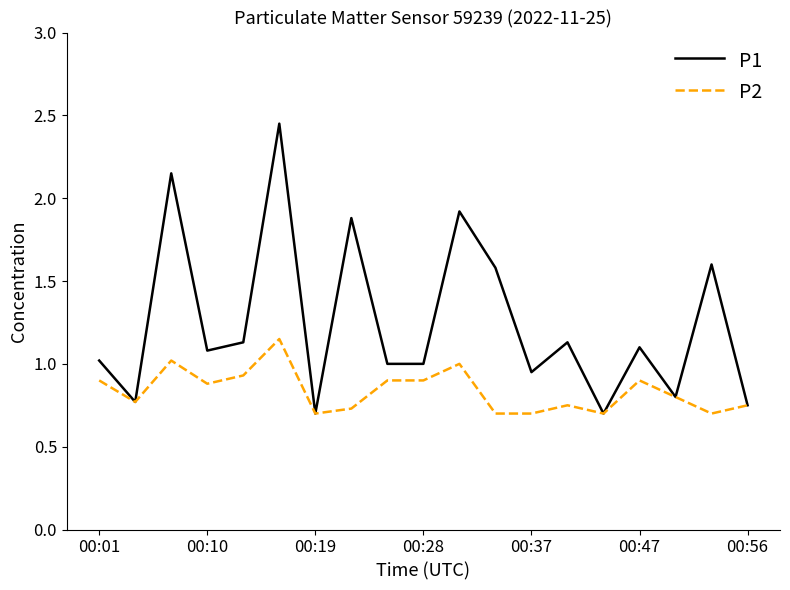

How many lines are shown in the chart?

2